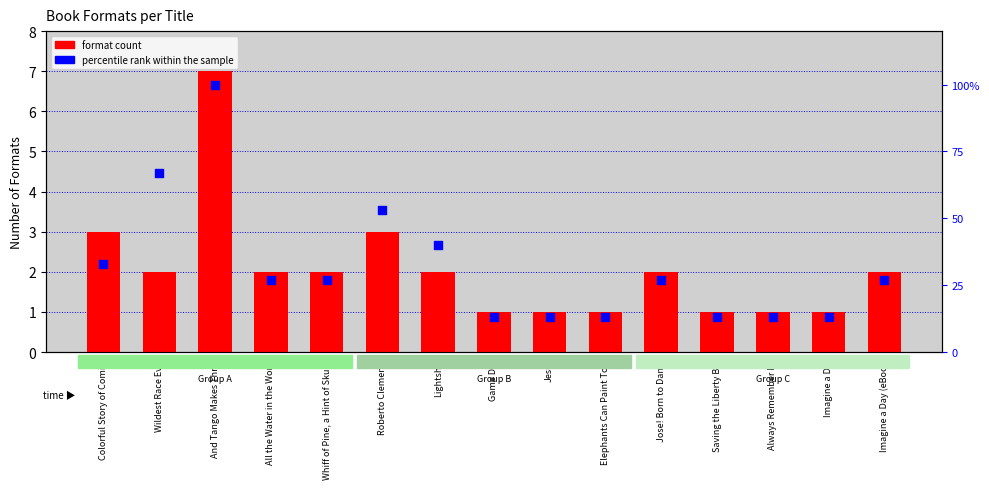

Which series has the largest total across all categories?

percentile rank within the sample